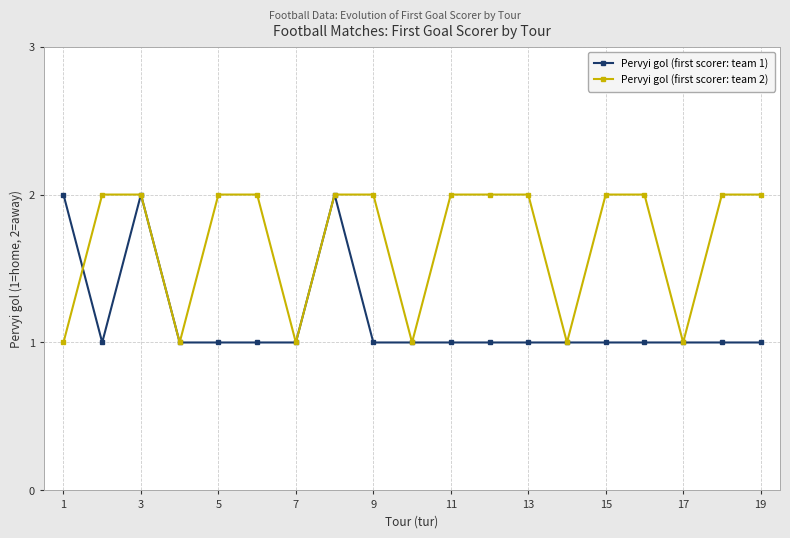

What is the average value of the Pervyi gol (first scorer: team 1) series?

1